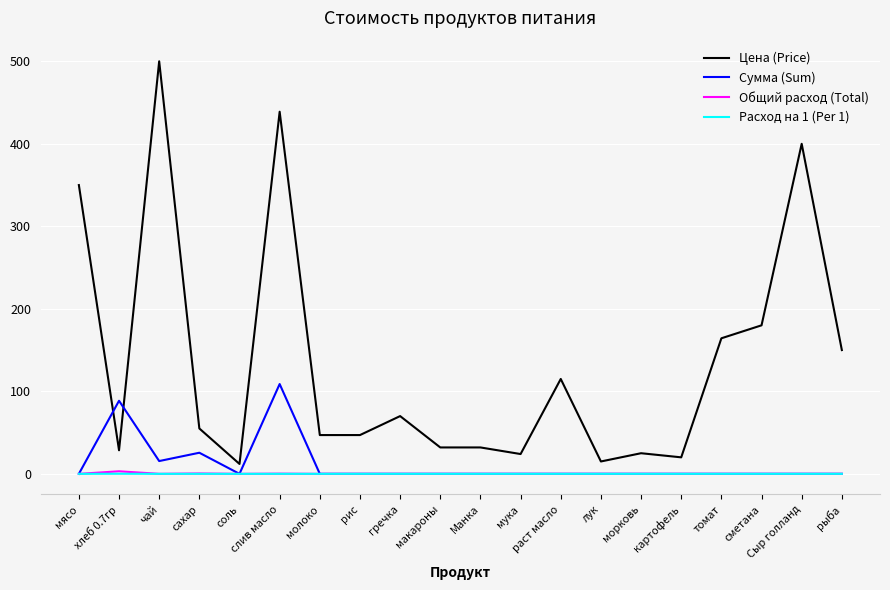

Which category has the highest value in the Цена (Price) series?

чай